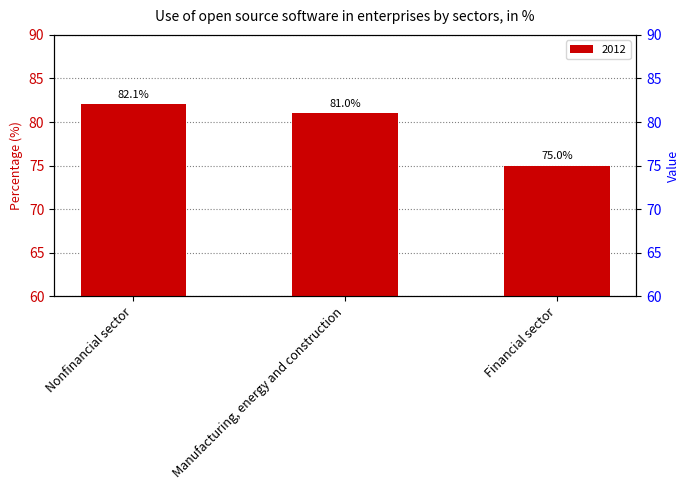

How many values are below 81?

1